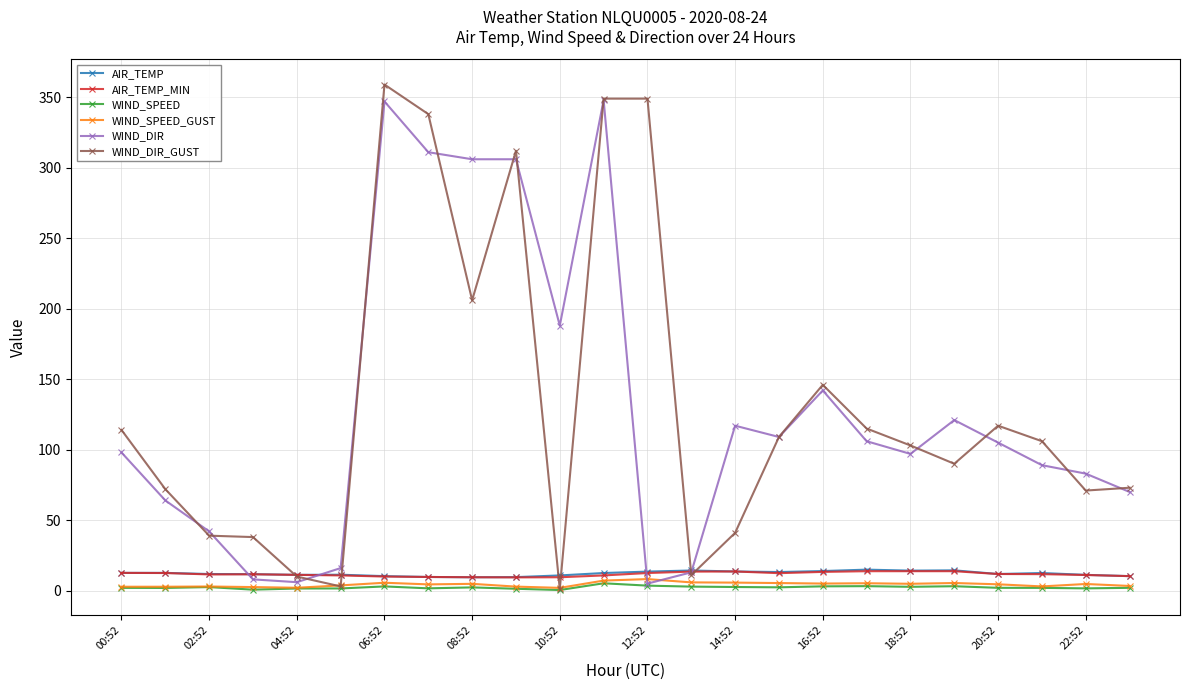

Which series has the widest spread of values?

WIND_DIR_GUST